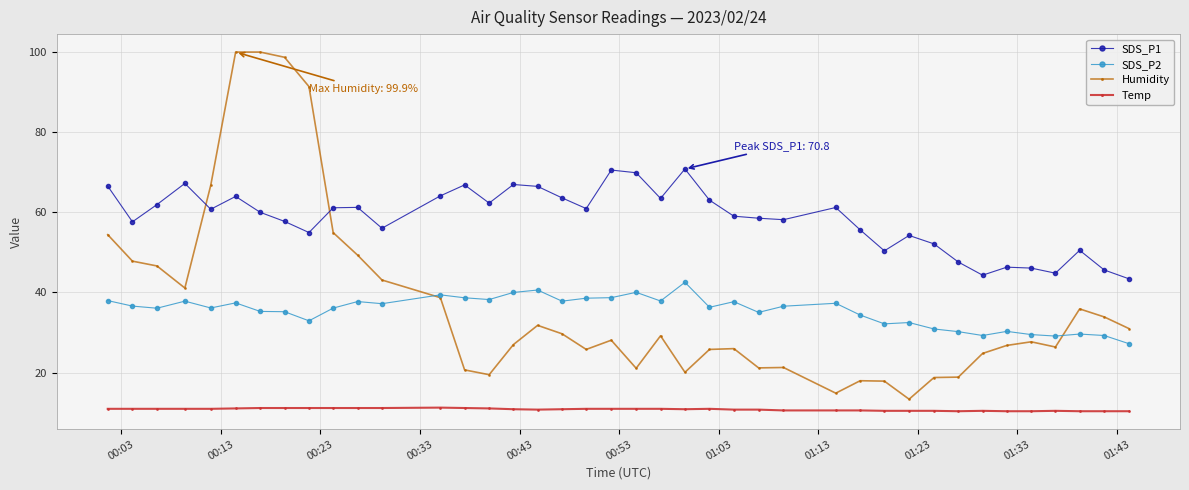

What is the maximum value for SDS_P1?

70.8